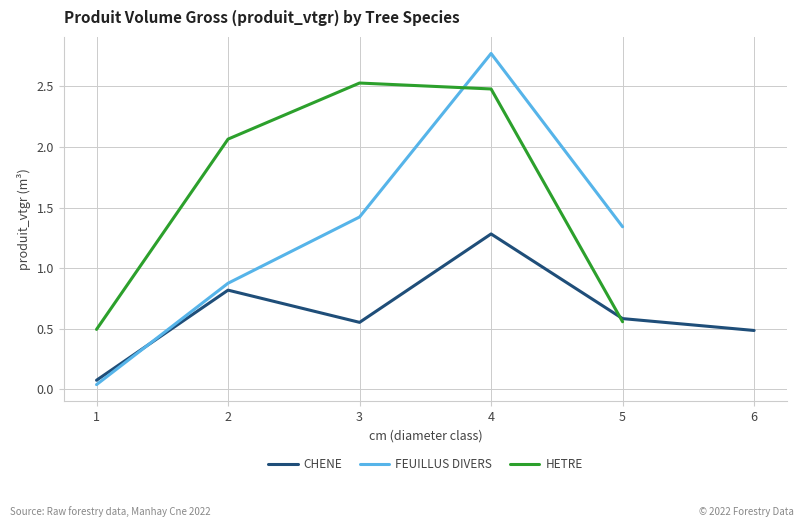

How many interior local valleys does the CHENE series have?

1